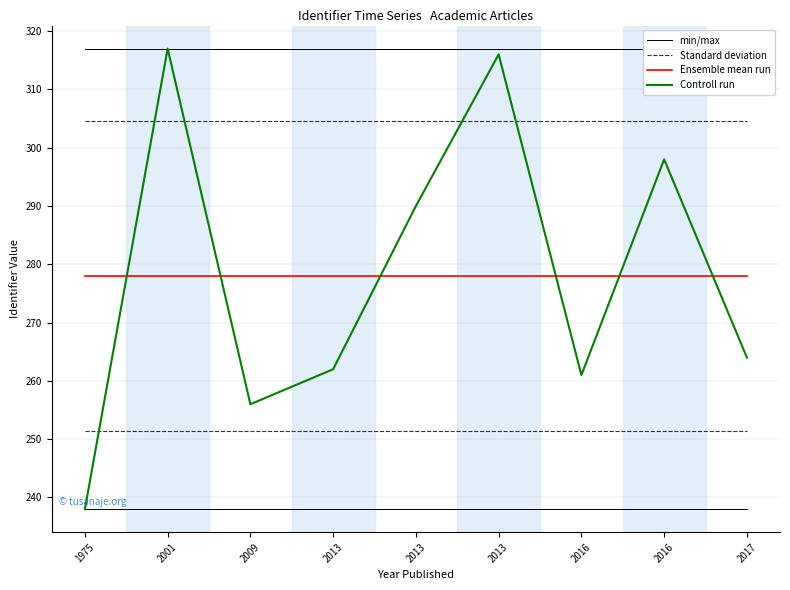

Which label corresponds to the smallest value in the chart?

1975